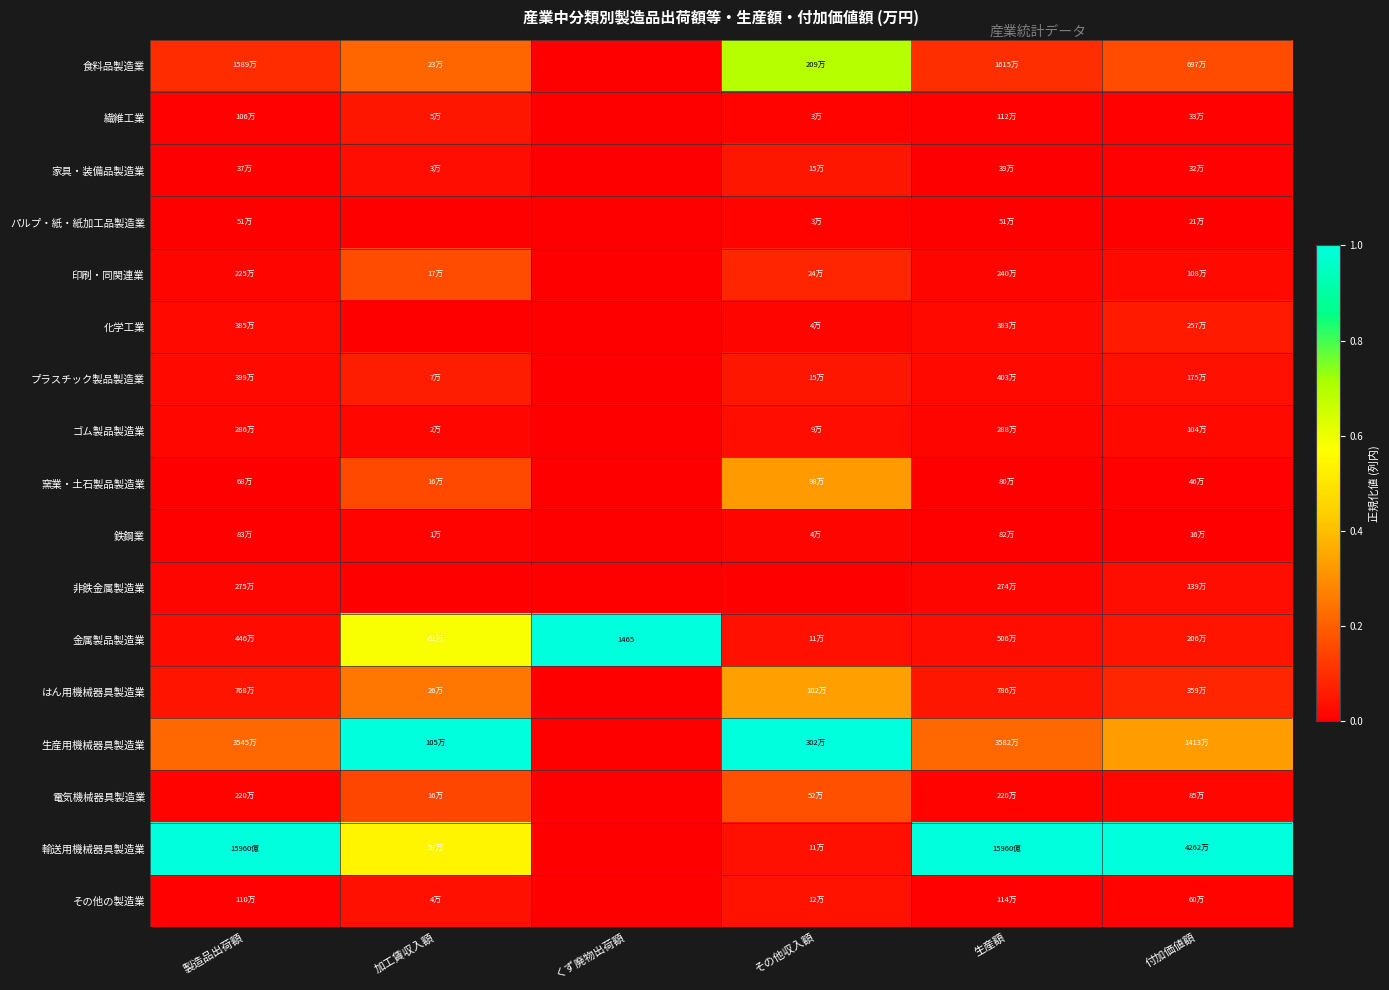

At how many categories does at least one series exceed 0?

6